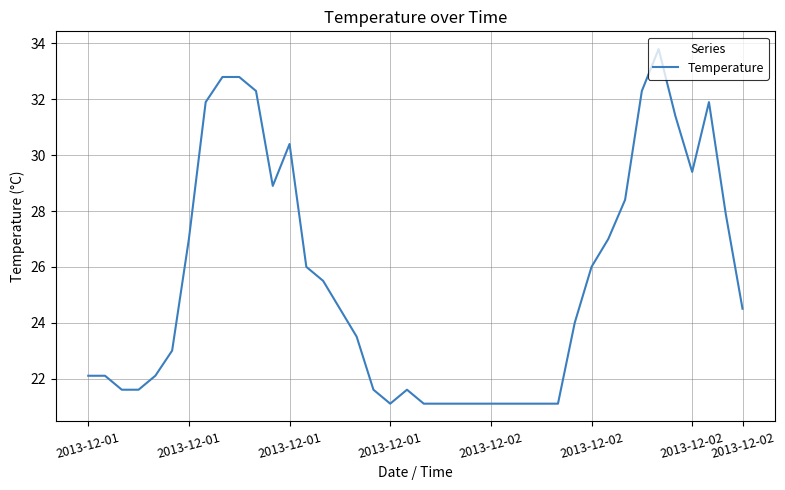

What is the difference between the maximum and minimum values?

12.7